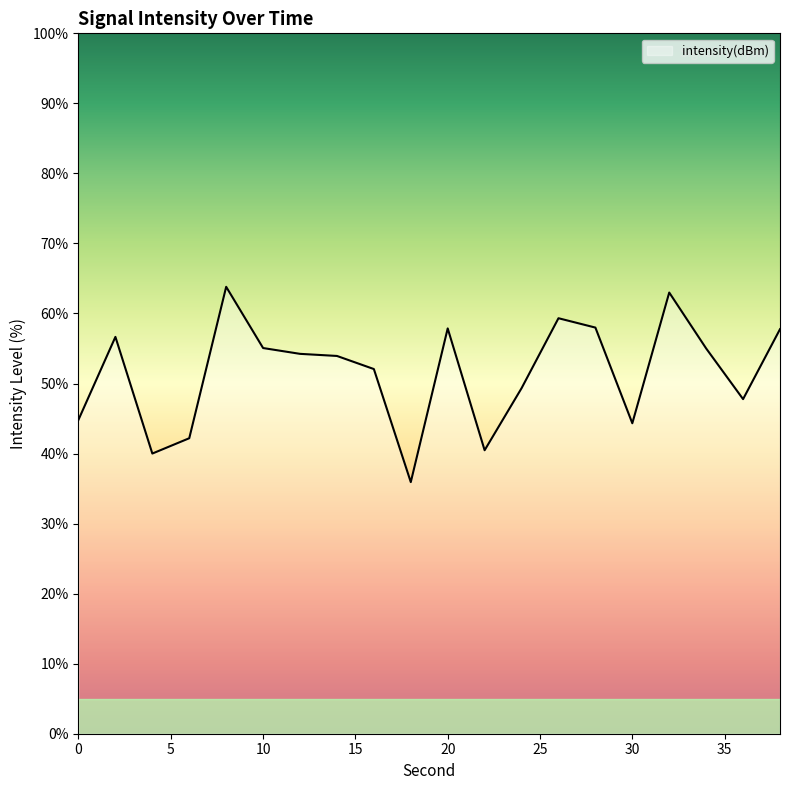

What is the maximum value shown in the chart?

63.8